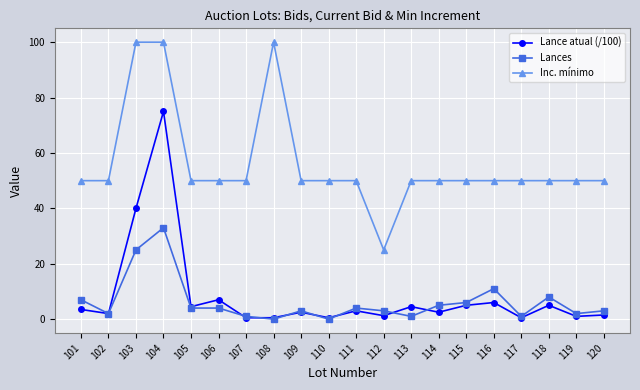

Does the chart display data point markers on the line(s)?

Yes